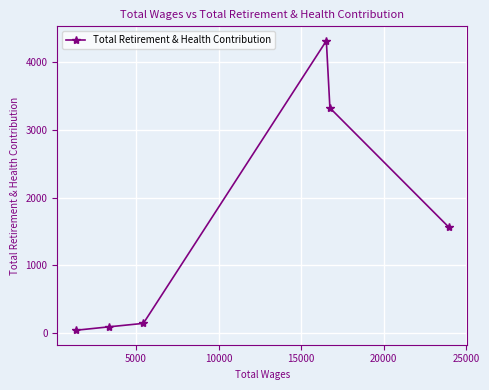

What is the difference between the maximum and minimum values?

4287